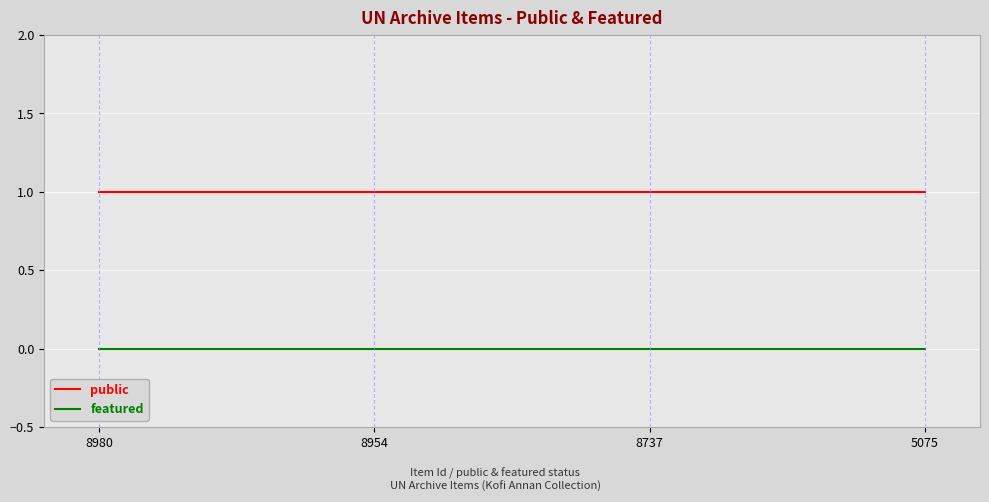

At how many categories does at least one series exceed 0?

4